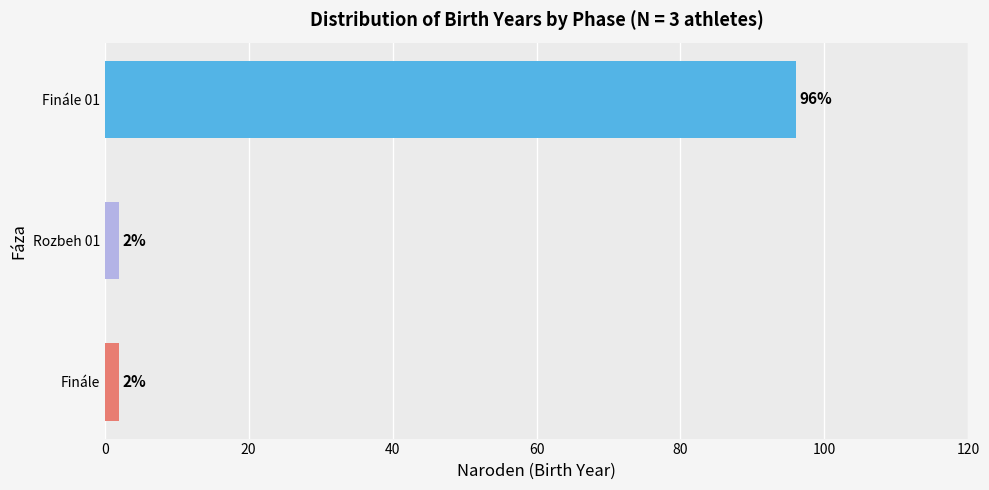

Between Finále 01 and Finále, which is larger?

Finále 01